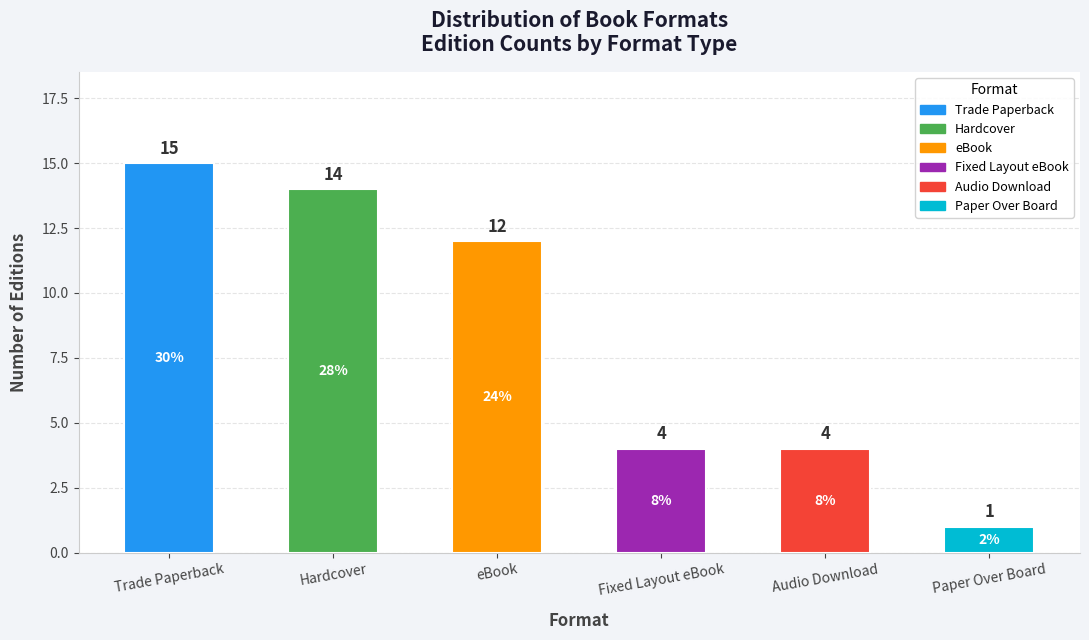

What is the value of the 3rd bar from the left?

12